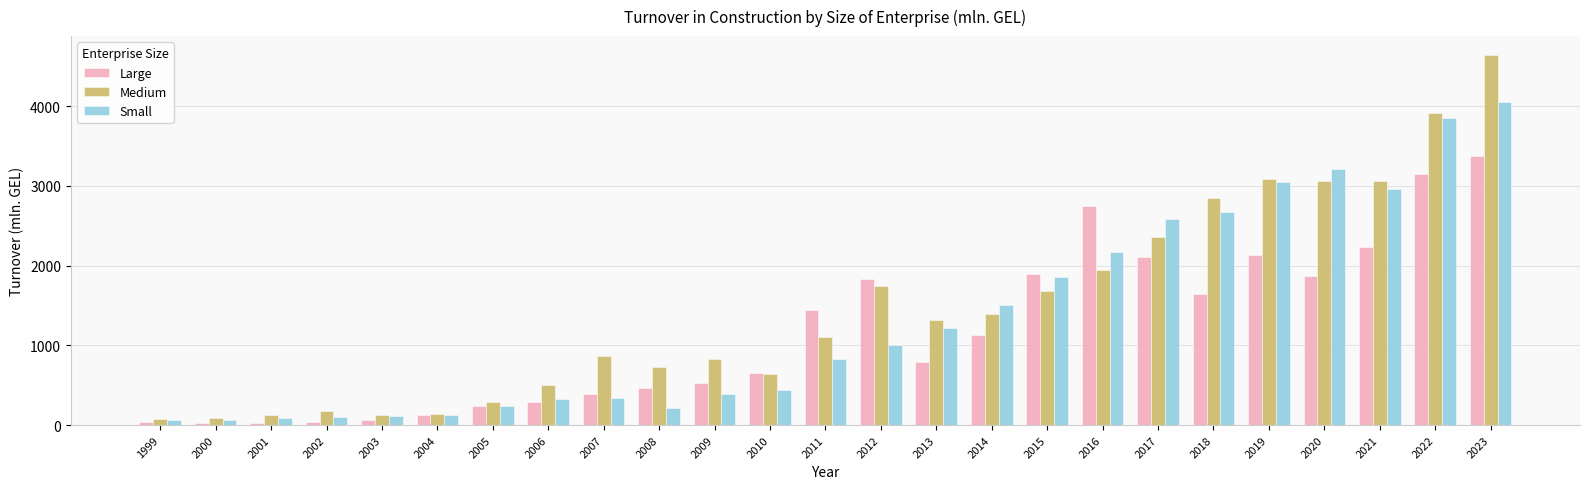

Rank the series by their average value, from lowest to highest.

Large, Small, Medium